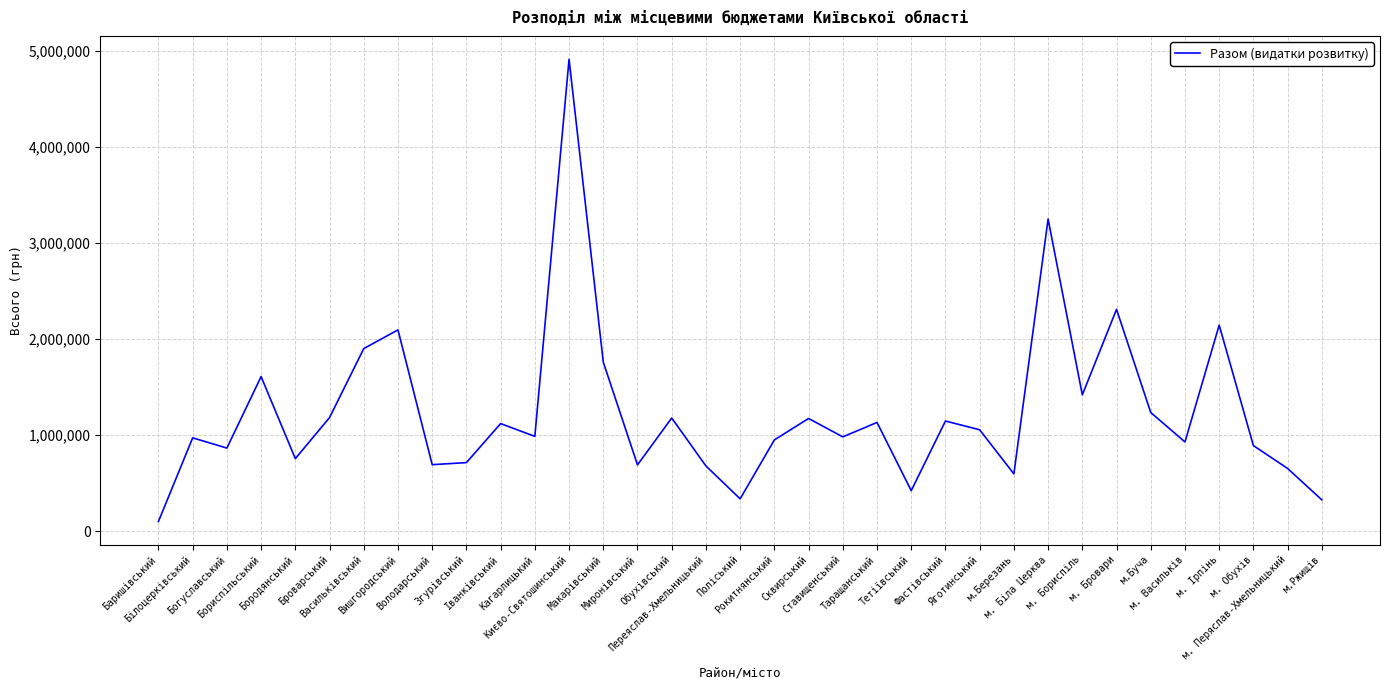

Which has a higher value, м.Ржищів or Яготинський?

Яготинський